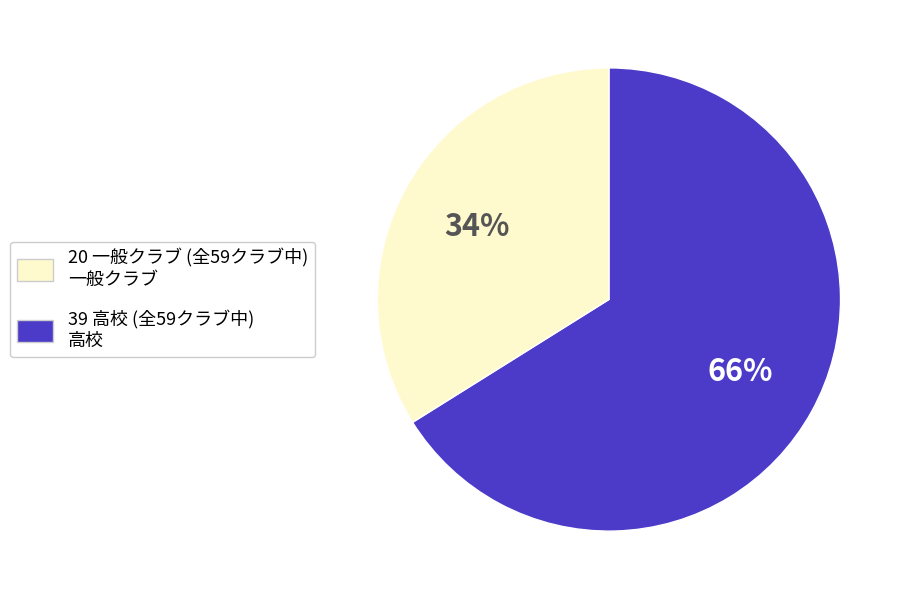

Count the number of slices in the pie.

2